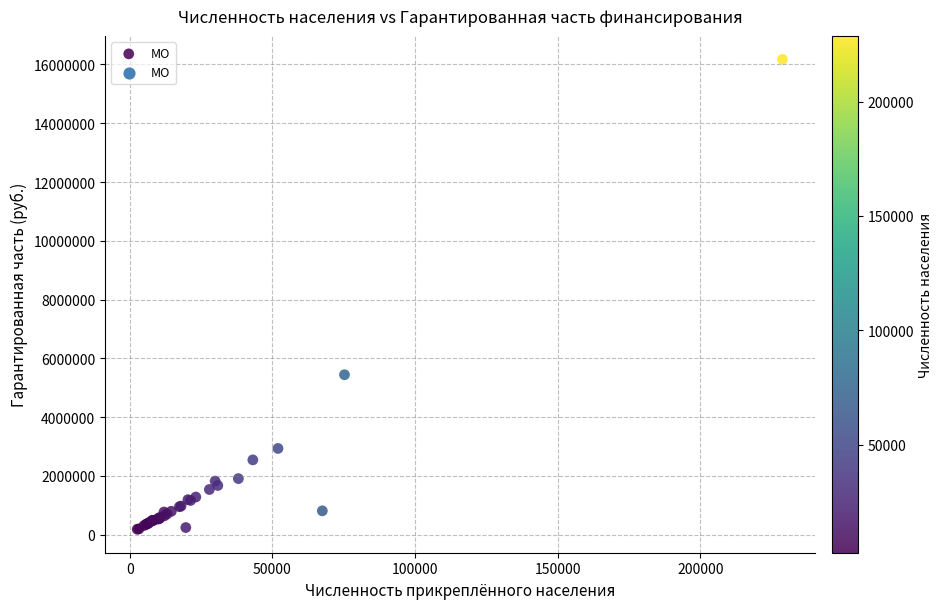

What Y value in the scatter plot is closest to 8179923?

5443639